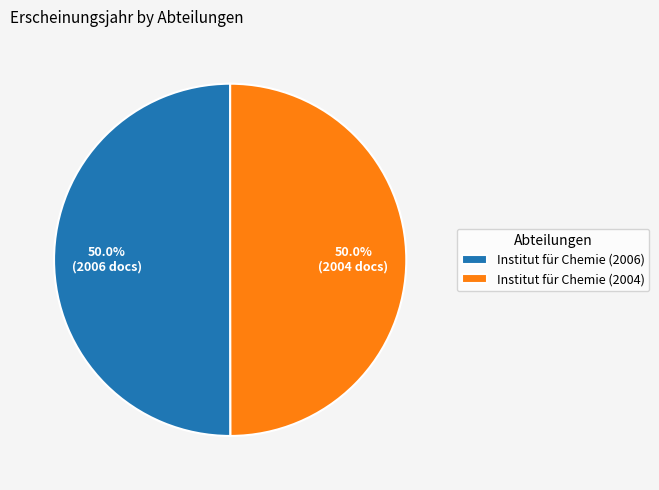

What is the ratio of the value at Institut für Chemie (2006) to the value at Institut für Chemie (2004)?

1.0